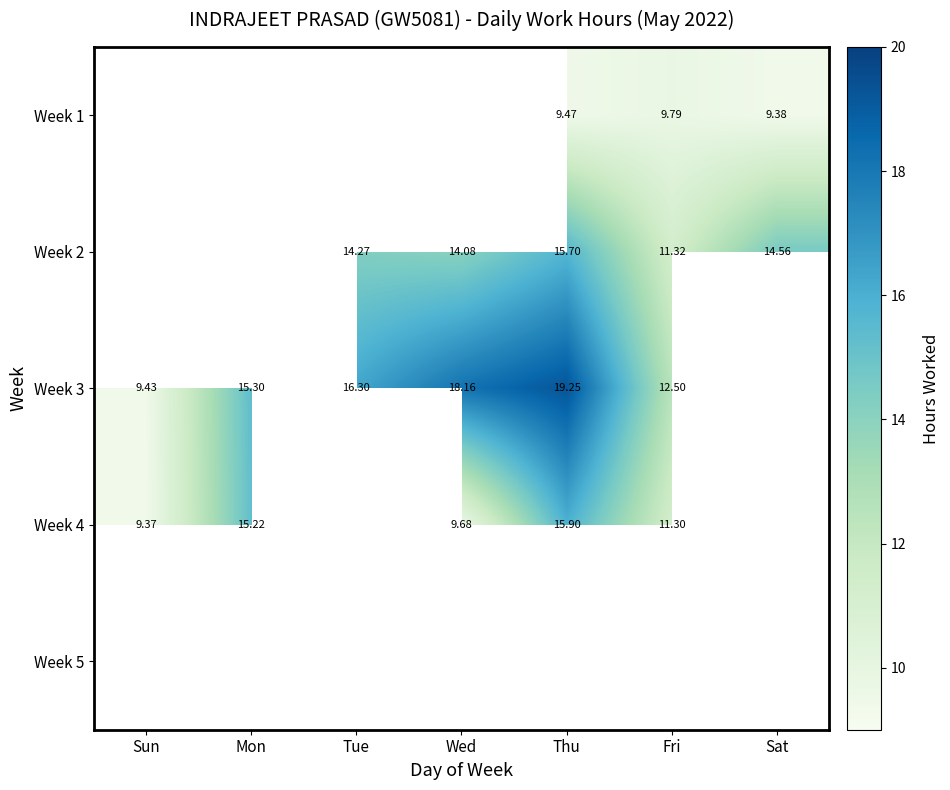

Is the value of Week 2 at Tue greater than the value of Week 4 at Mon?

No